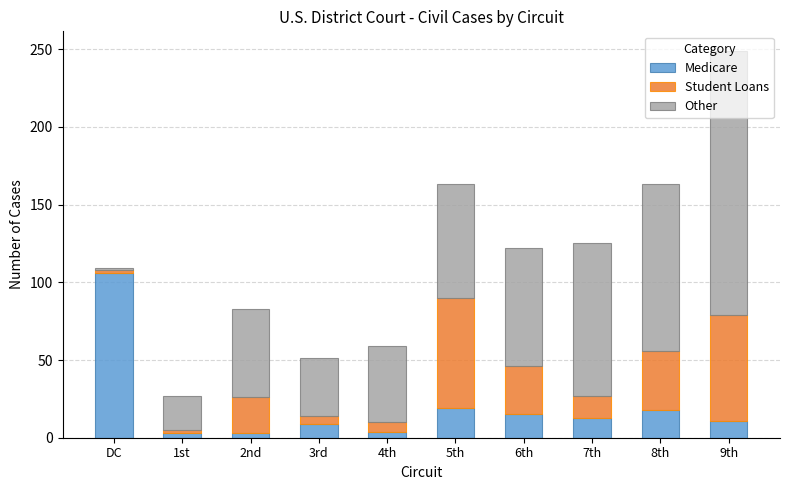

At which category is the sum across all series the highest?

9th